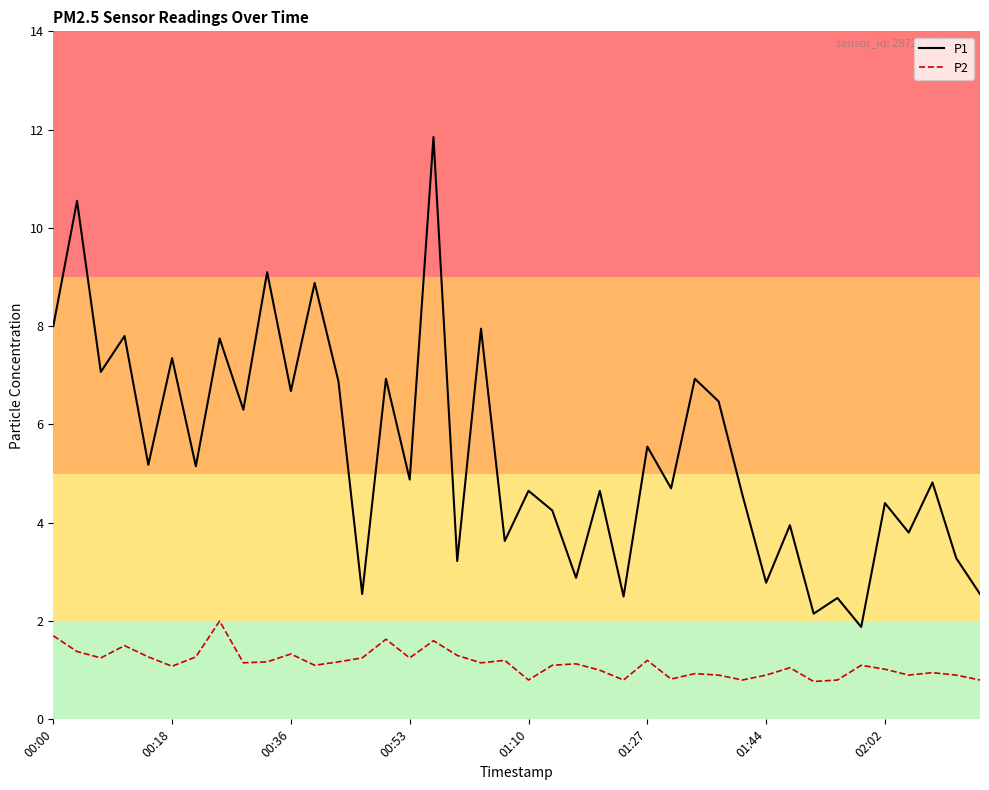

Which series has the largest total across all categories?

P1